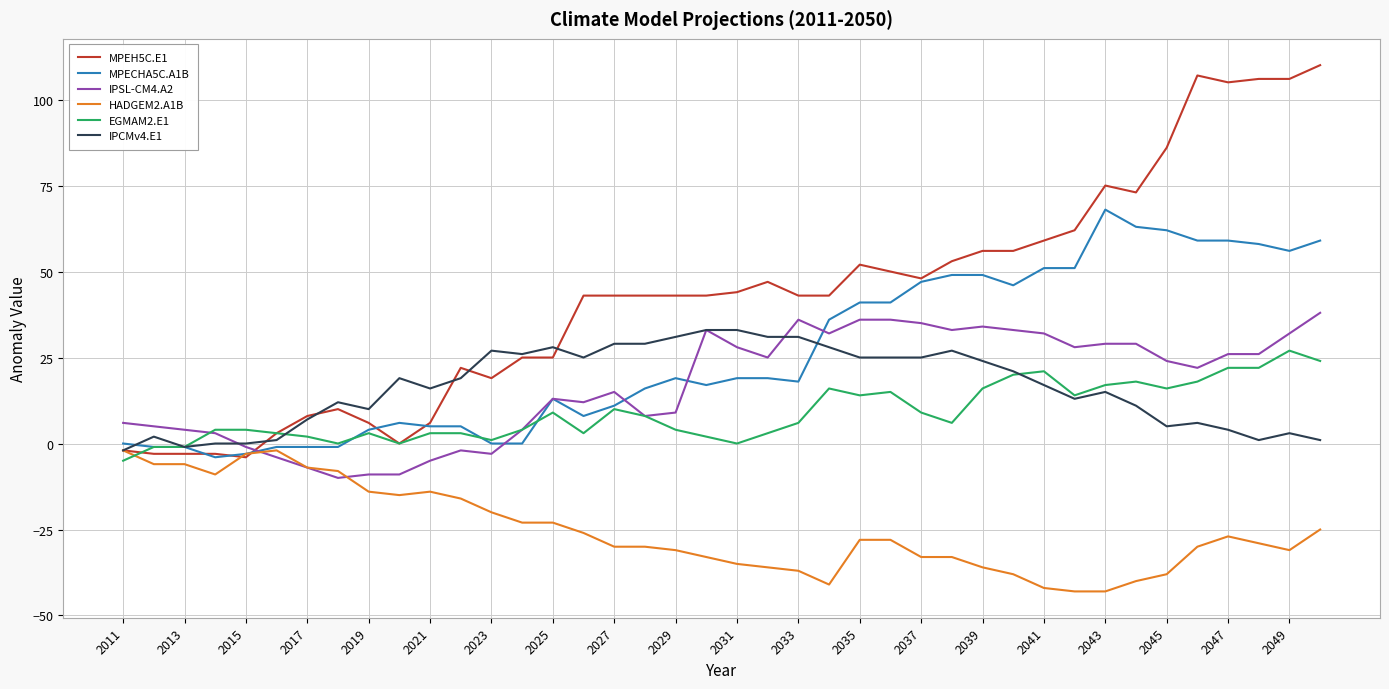

Which series has the widest spread of values?

MPEH5C.E1